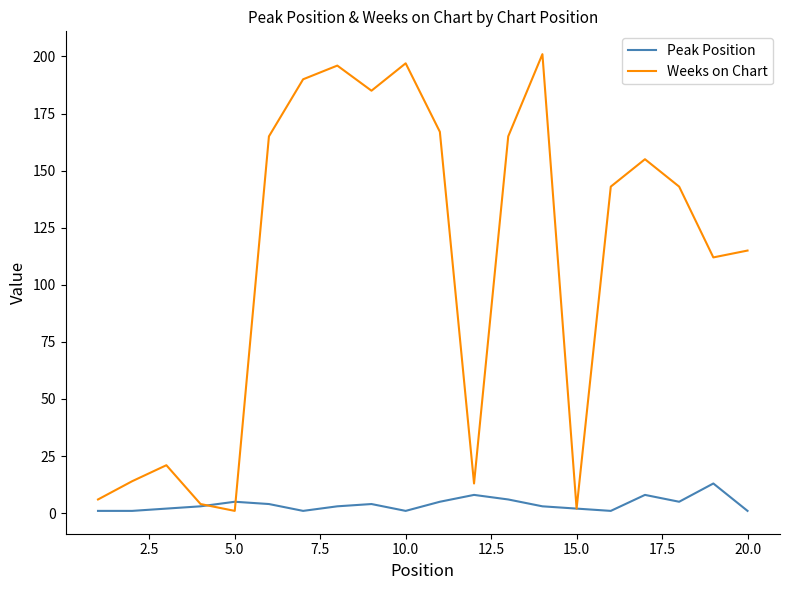

Rank the series by their average value, from highest to lowest.

Weeks on Chart, Peak Position